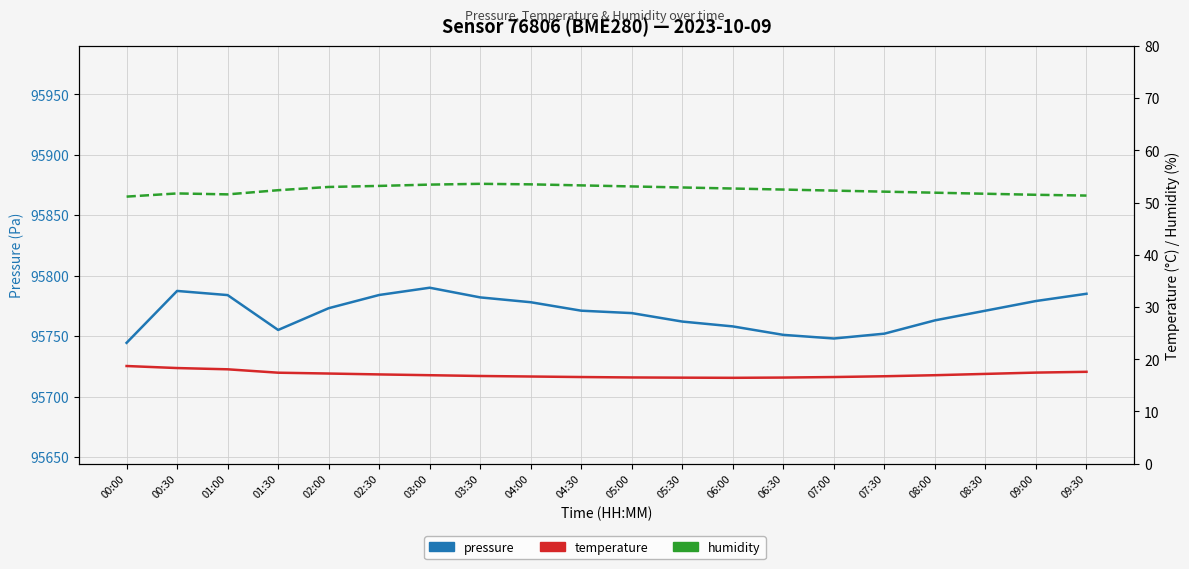

The value of pressure at 08:00 is 149128.0. True or false?

False